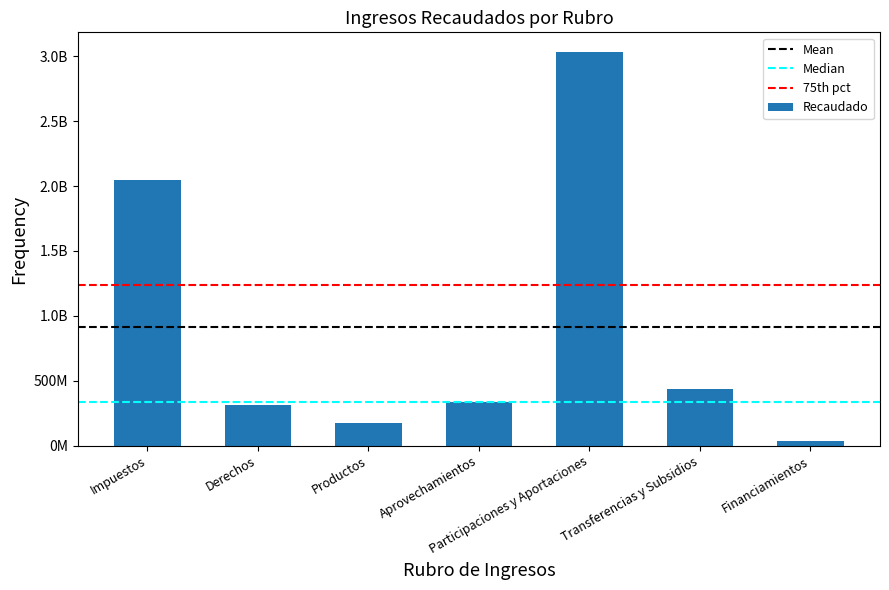

True or false: the data shows 35600000.0 at Financiamientos.

True